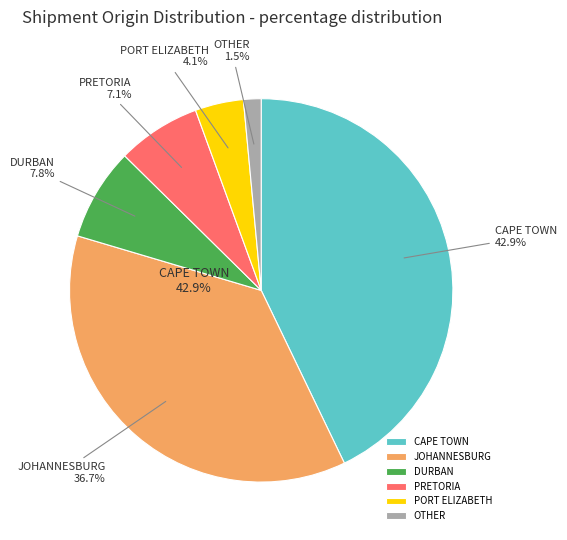

Combined, what portion of the pie is PTA and JNB?

43.8%